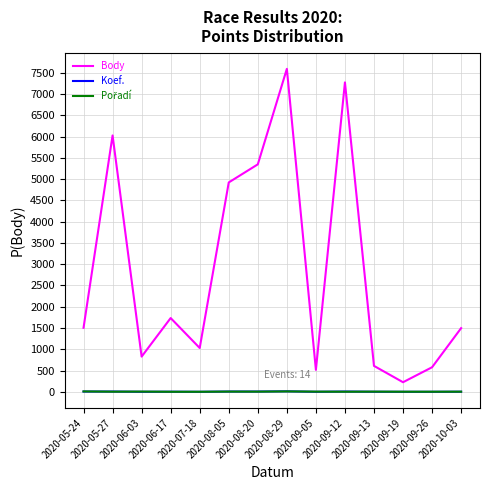

True or false: Body and Koef. intersect in this chart.

False